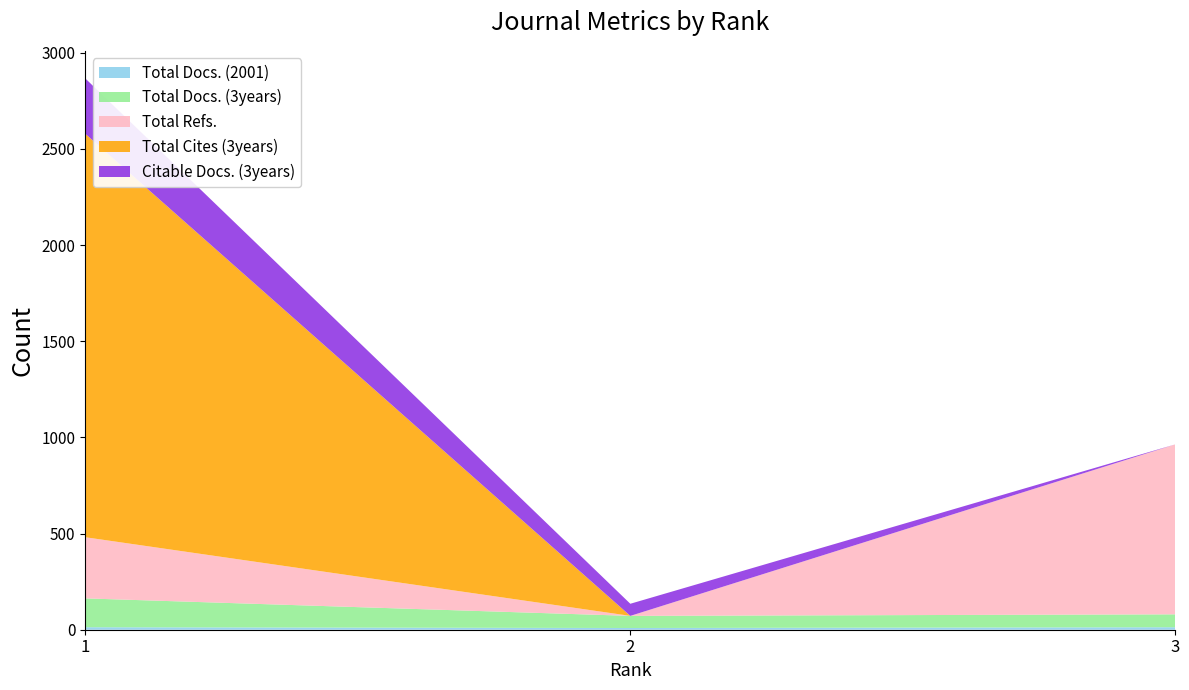

Reading left to right, transcribe all the data shown in this chart.

Total Docs. (2001): 13	9	13
Total Docs. (3years): 150	63	67
Total Refs.: 318	0	884
Total Cites (3years): 2098	0	0
Citable Docs. (3years): 288	63	0